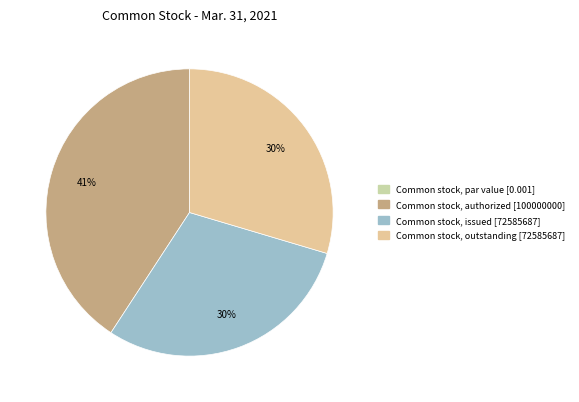

Is it true that Common stock, par value [0.001] is 1% of the pie?

False